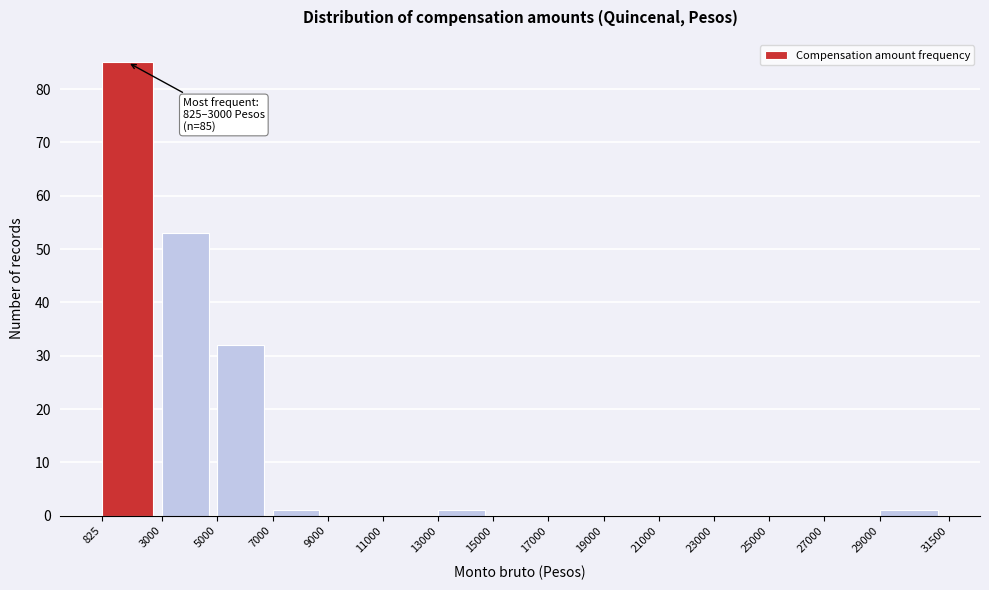

Over which range of the x-axis is the bar tallest?

825 to 3000